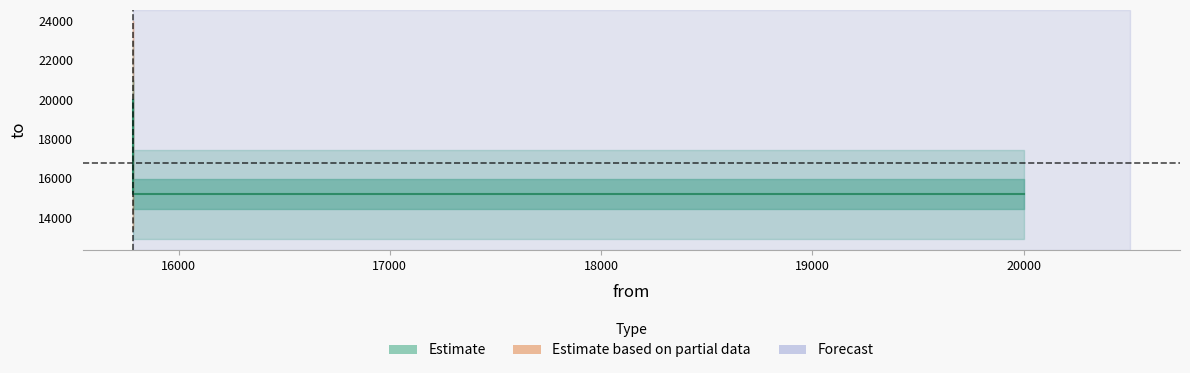

What is the minimum value shown in the chart?

15183